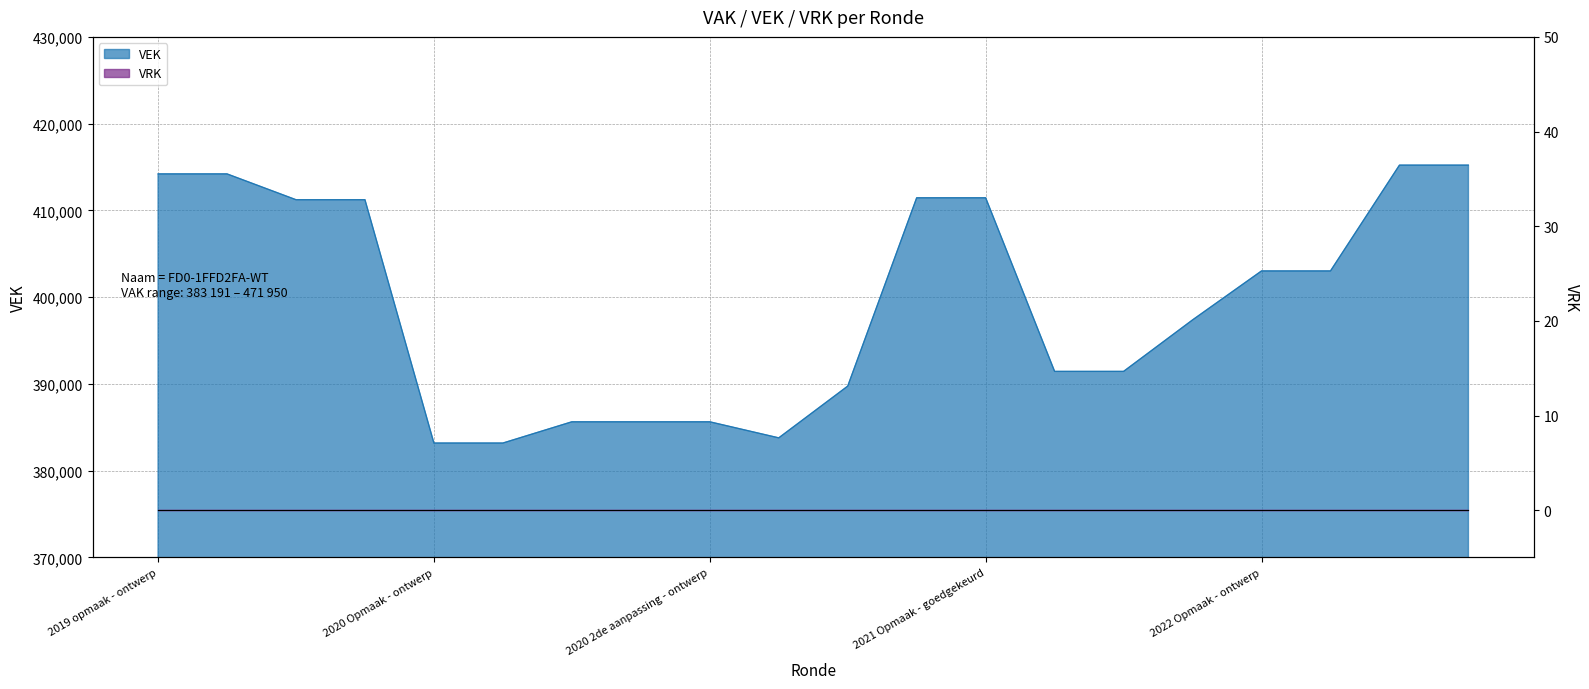

What is the value of the 9th point from the left?

385639